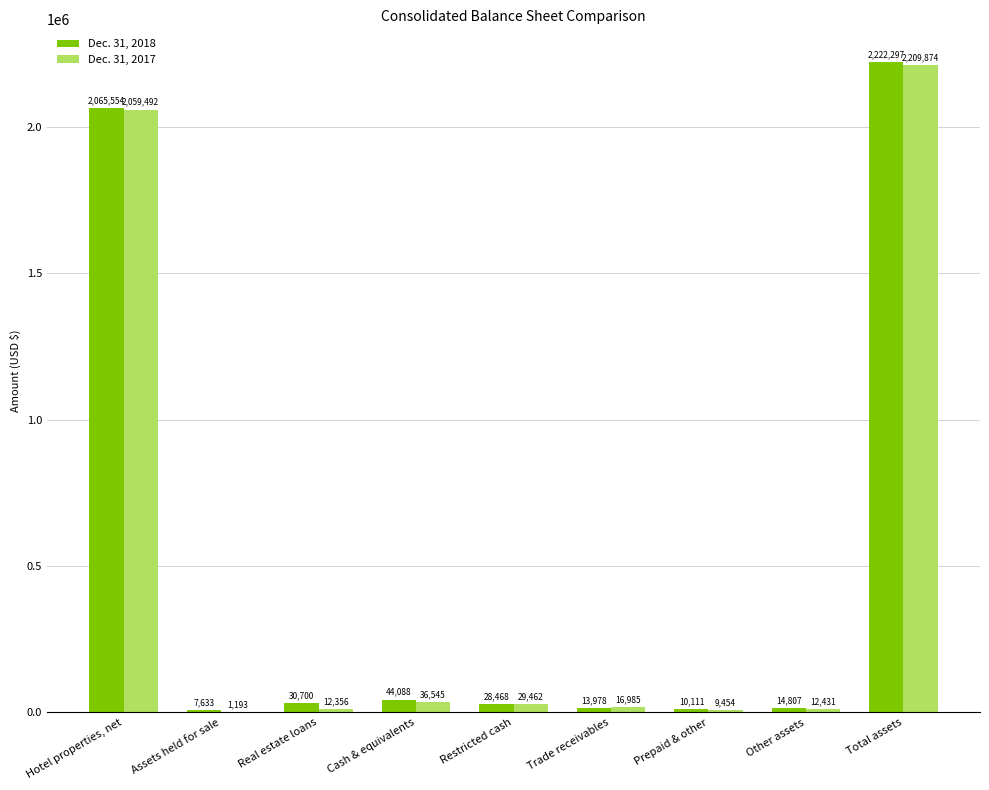

How many series are shown in this chart?

2